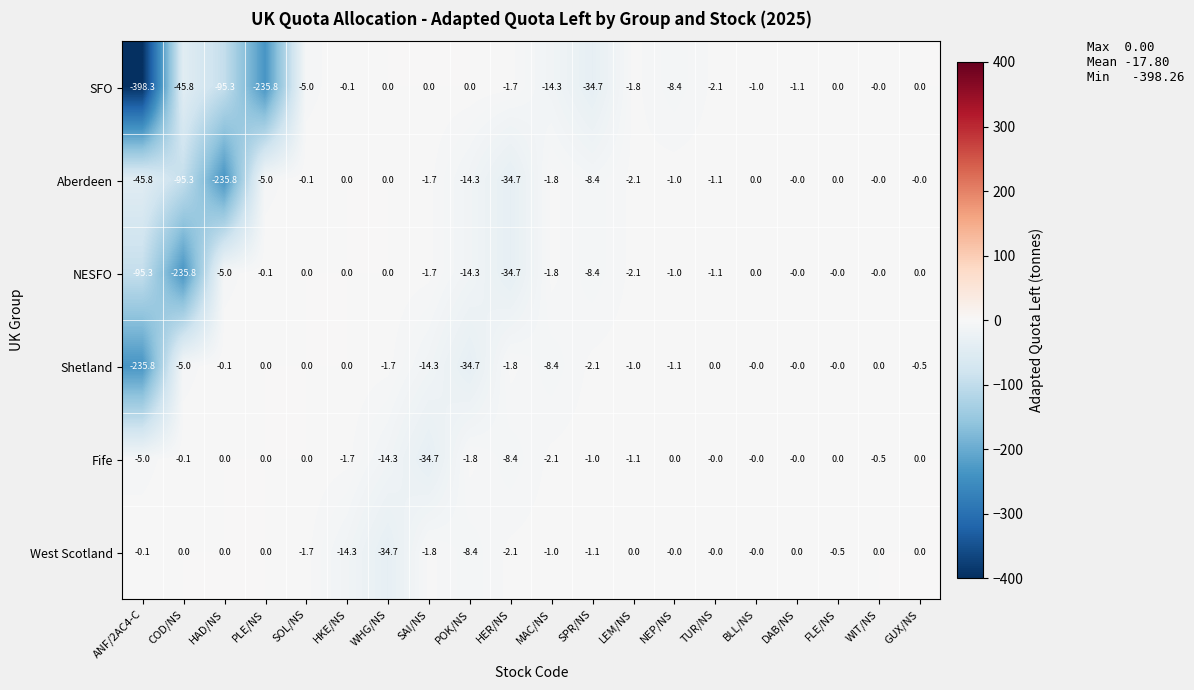

How many data points does each series have?

20